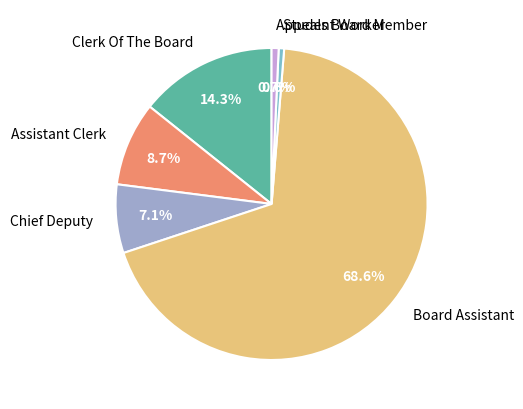

To the nearest percent, what is the average slice percentage?

17%